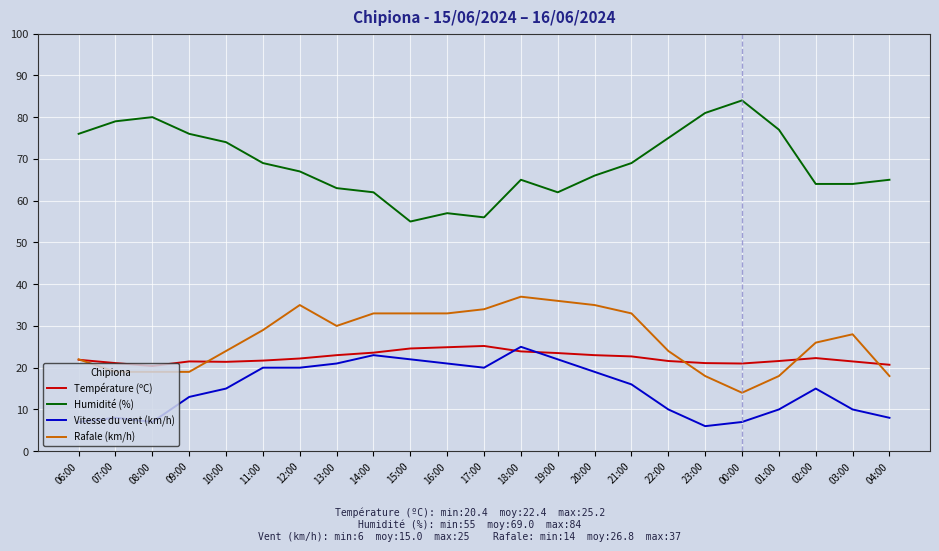

At how many categories does at least one series exceed 73?

9